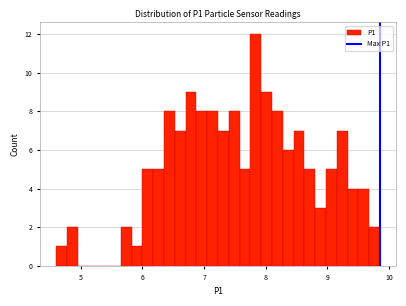

Read against the x-axis, roughly where is the centre of the tallest bar?

7.8